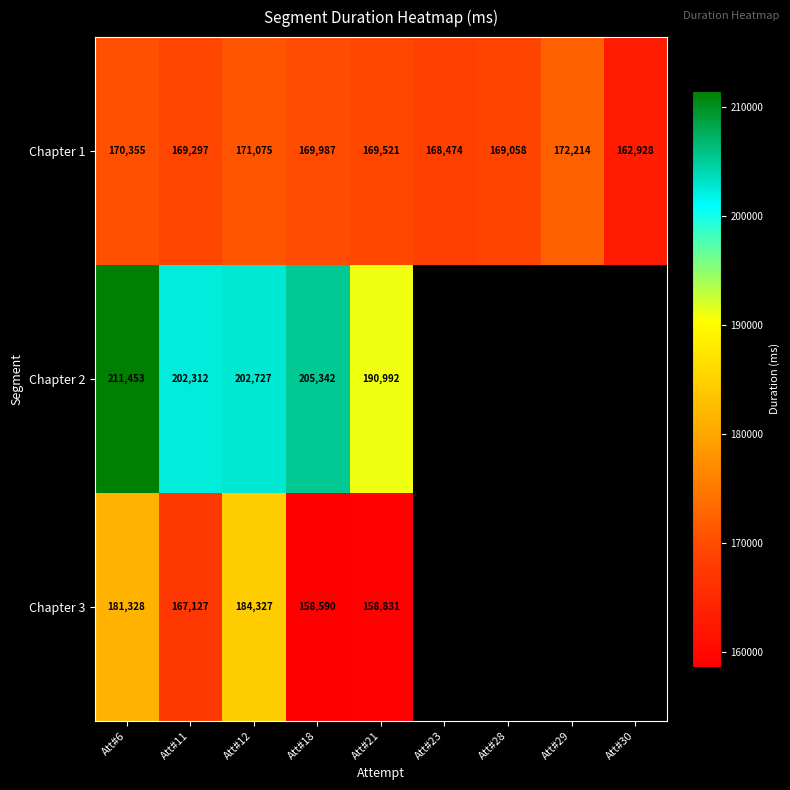

At Att#18, list the series in order from smallest to largest.

Chapter 3, Chapter 1, Chapter 2